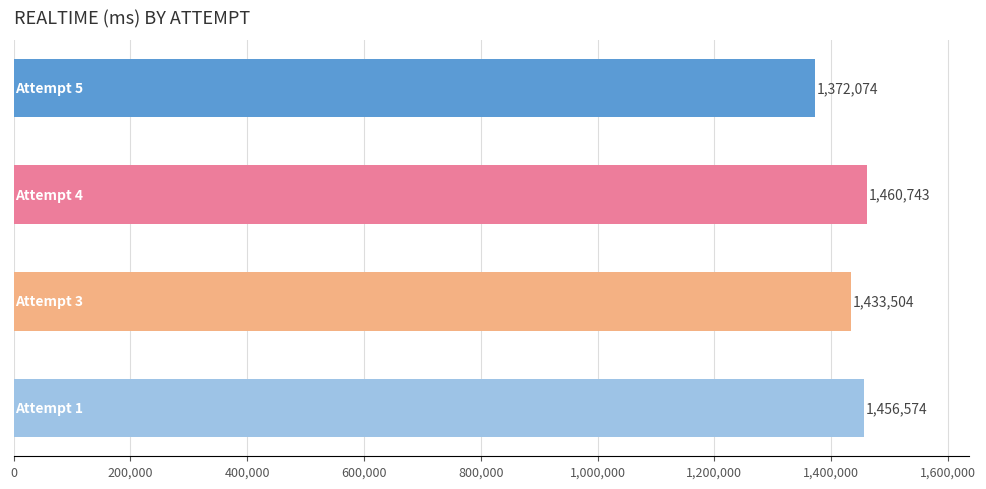

Are the bars grouped side by side (vs. stacked)?

No